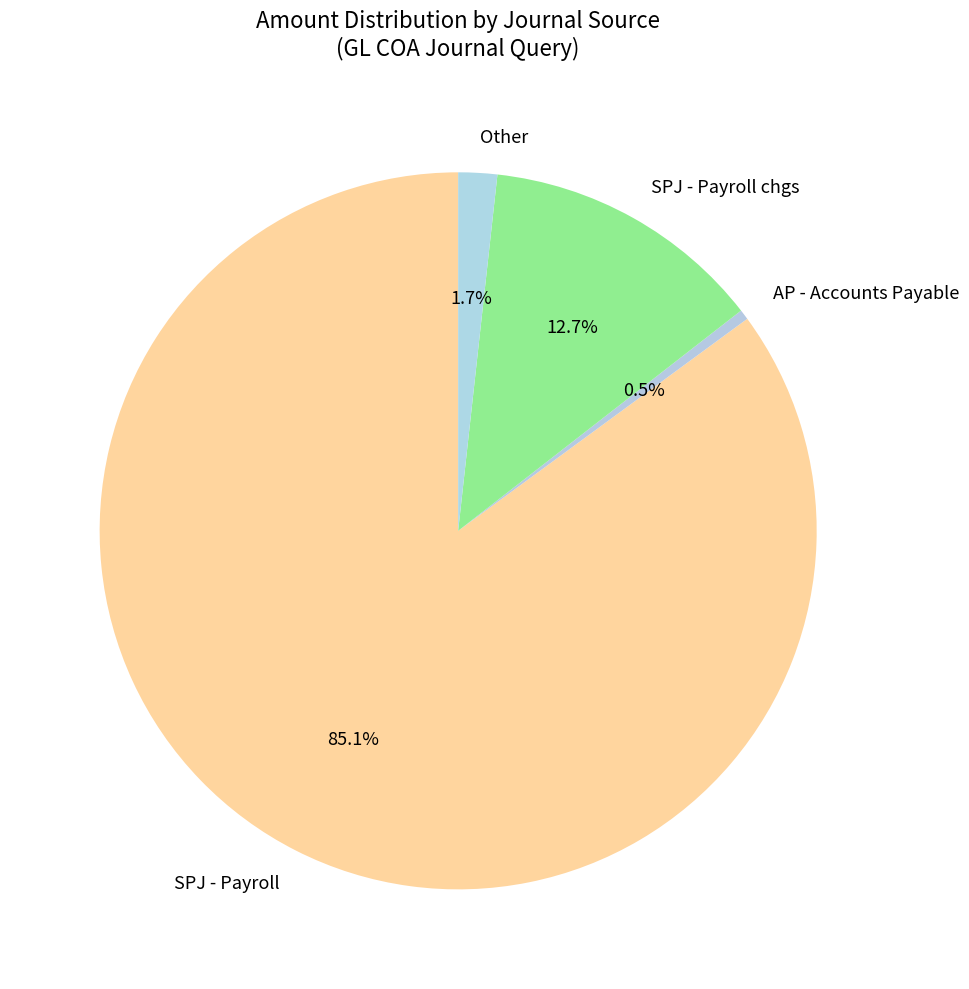

What is the majority slice?

SPJ - Payroll